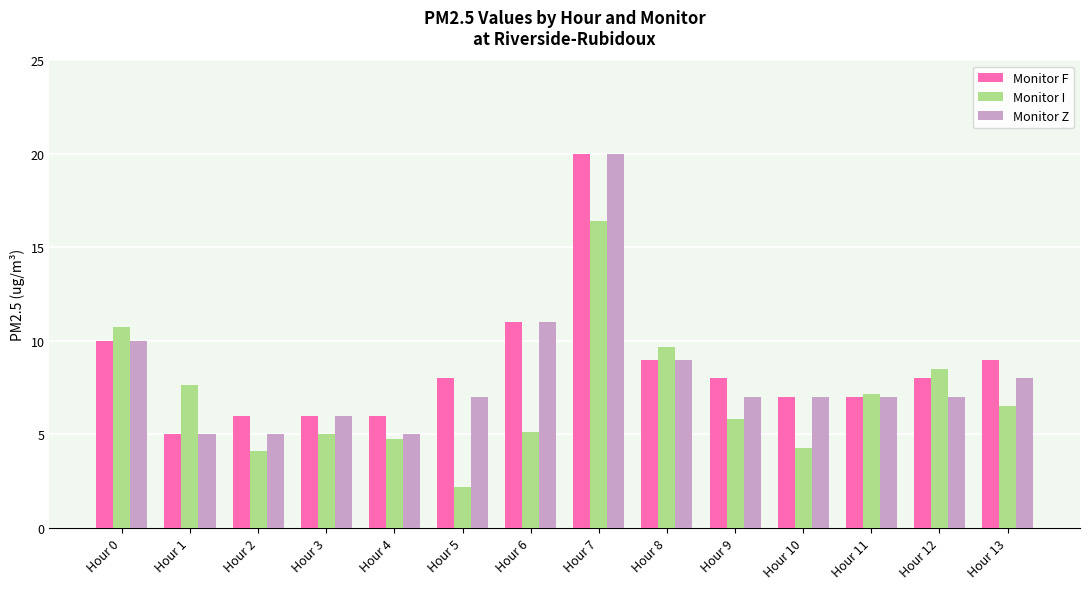

What is the maximum value for Monitor F?

20.0